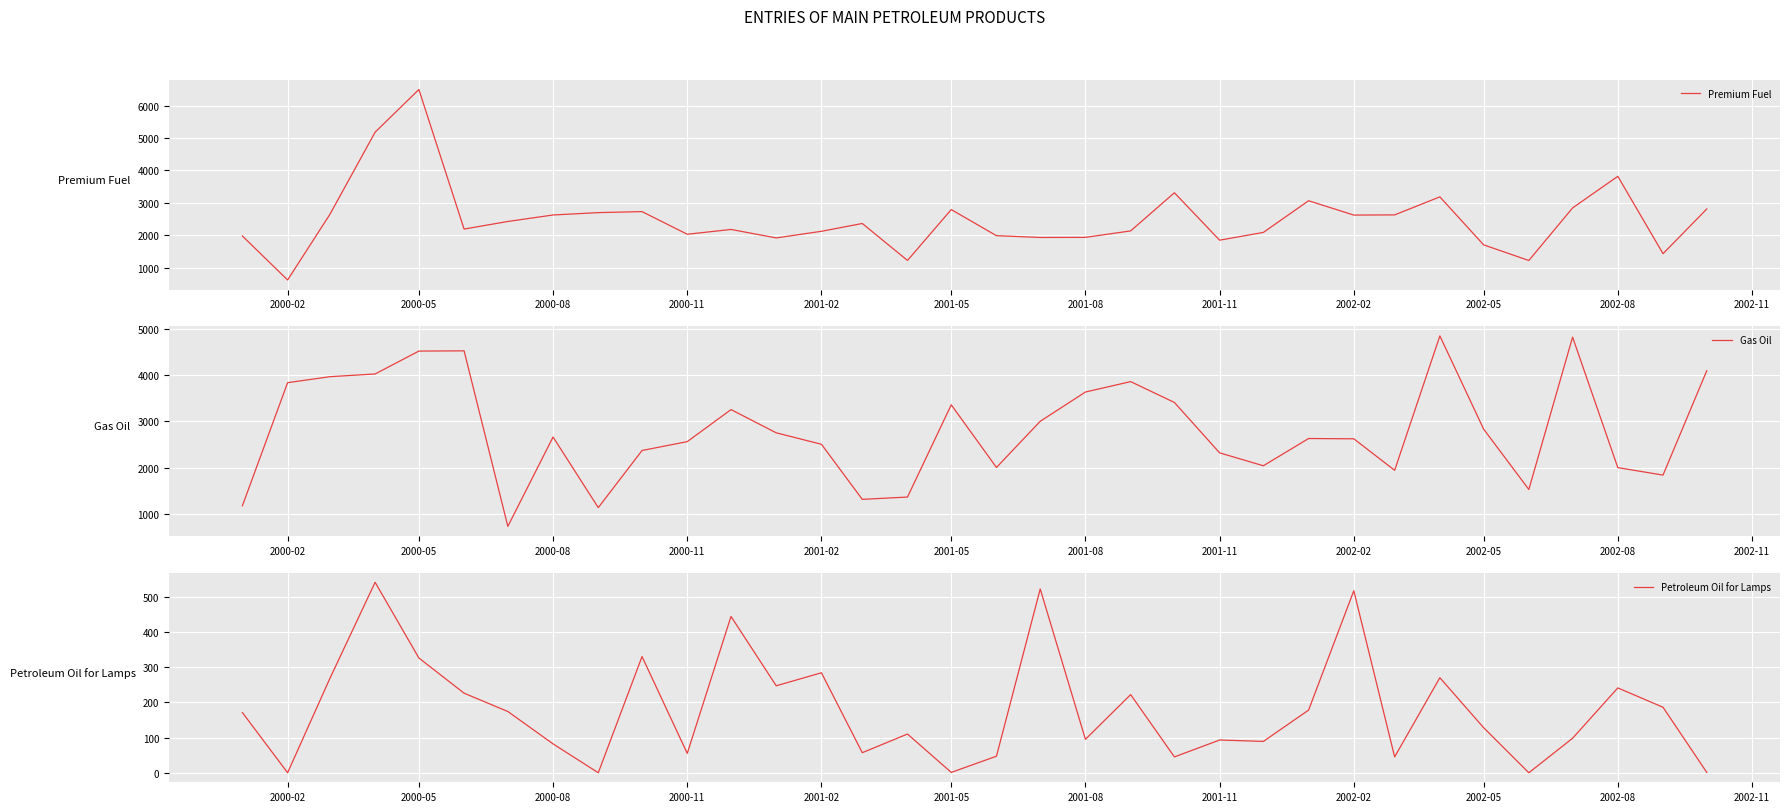

The Petroleum Oil for Lamps series shows 345 at 2002-02. True or false?

False